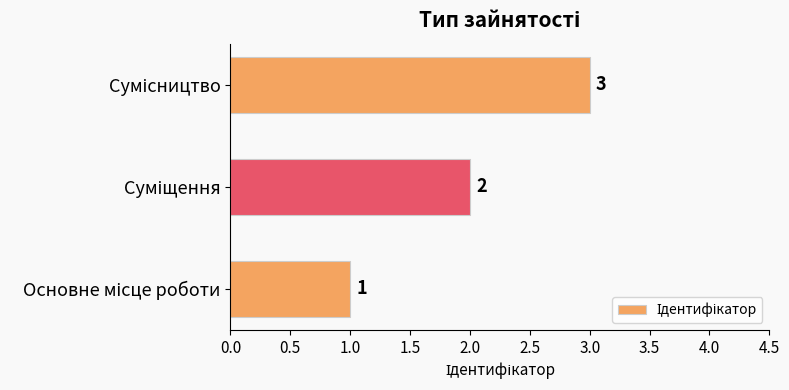

What is the greatest value displayed?

3